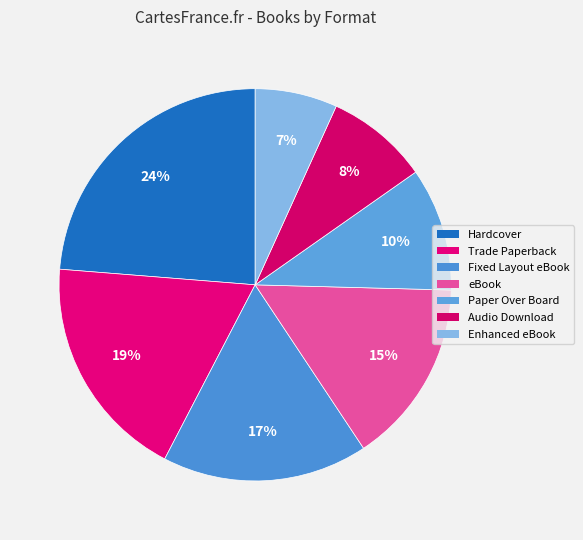

How many slices are in this pie chart?

7